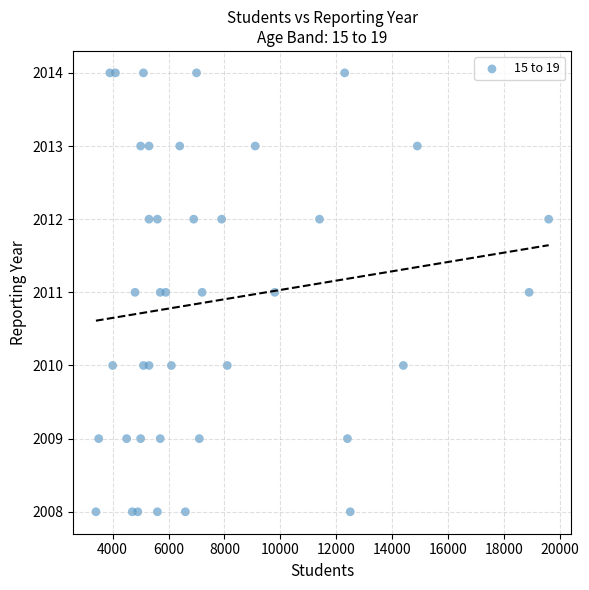

What is the range of X values (max minus min)?

16200